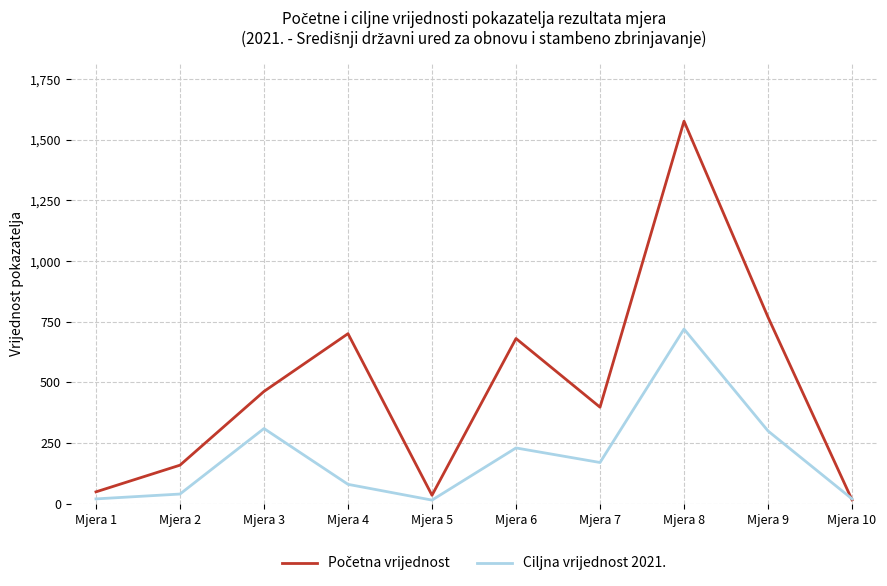

What is the lowest value of the Ciljna vrijednost 2021. series?

15